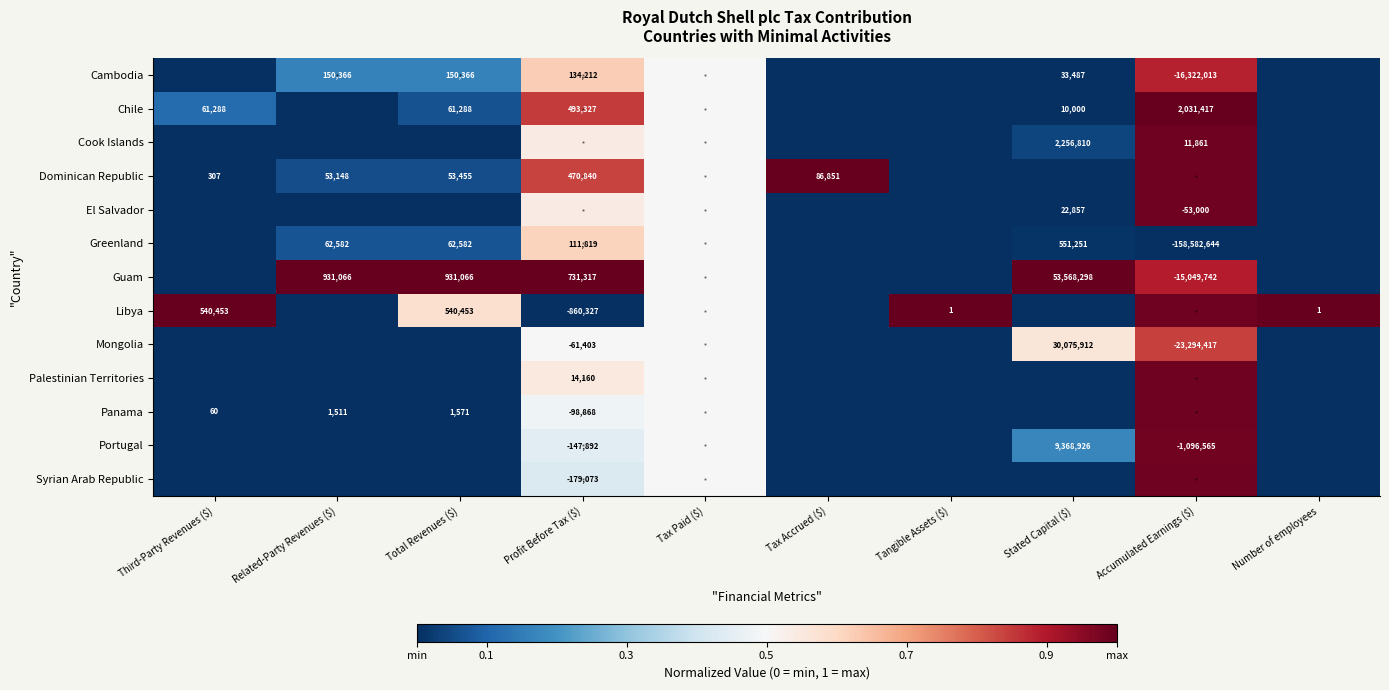

Read the Greenland value at Tax Paid ($).

0.5